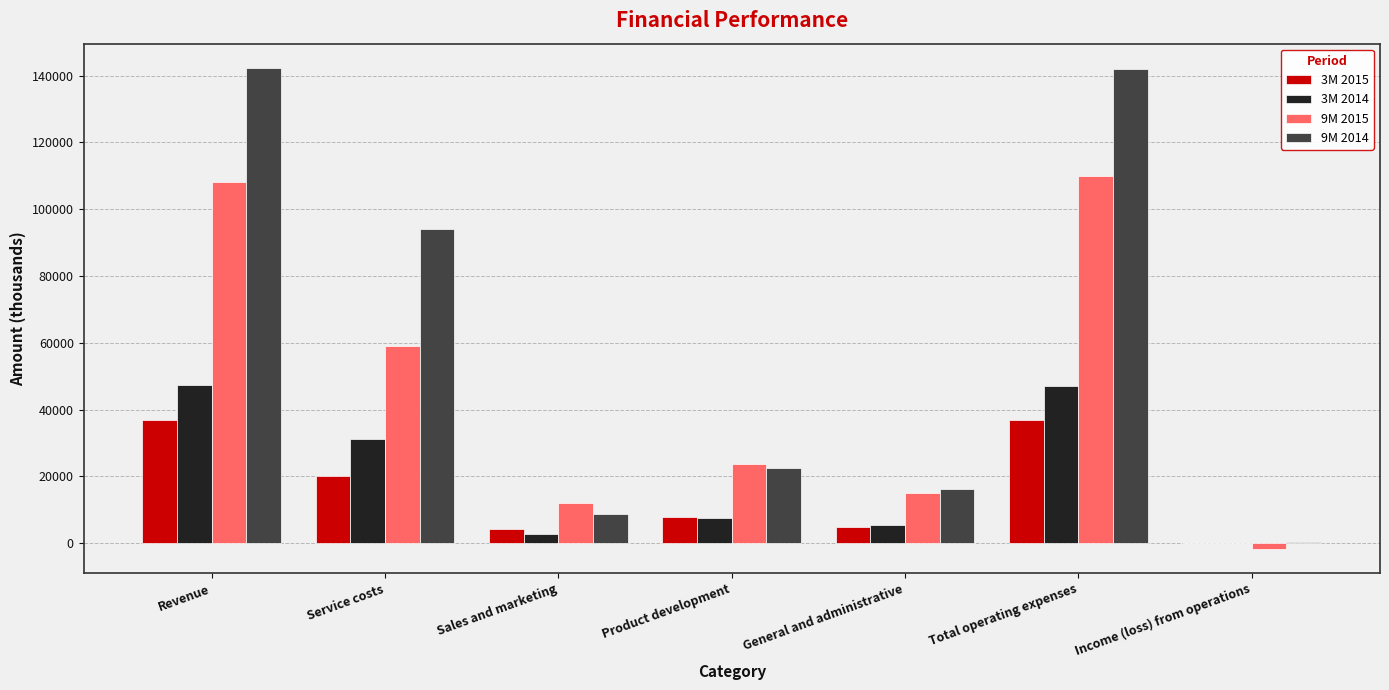

Which series has the widest spread of values?

9M 2014